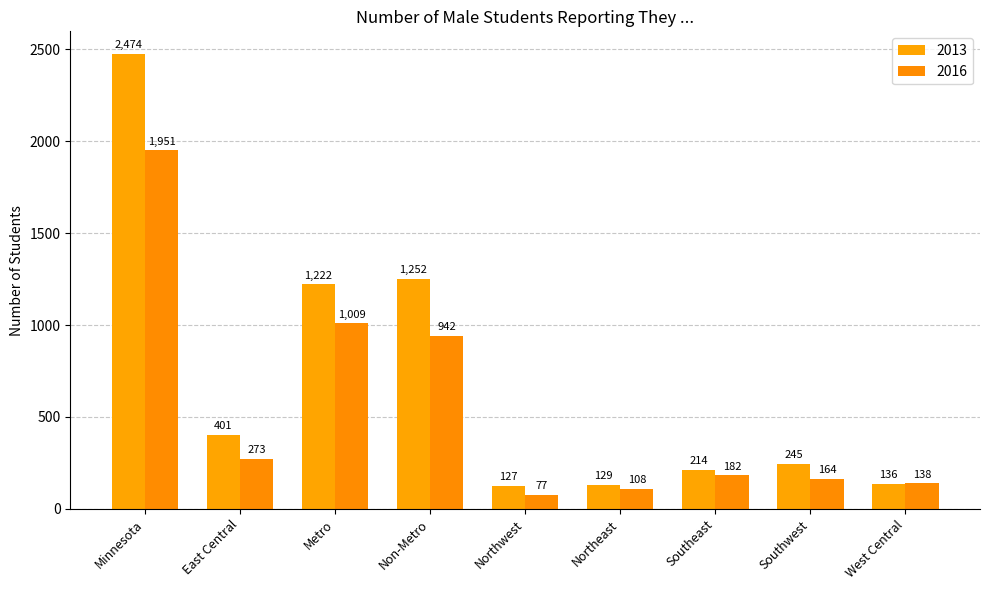

The 2013 series shows 1507 at Minnesota. True or false?

False